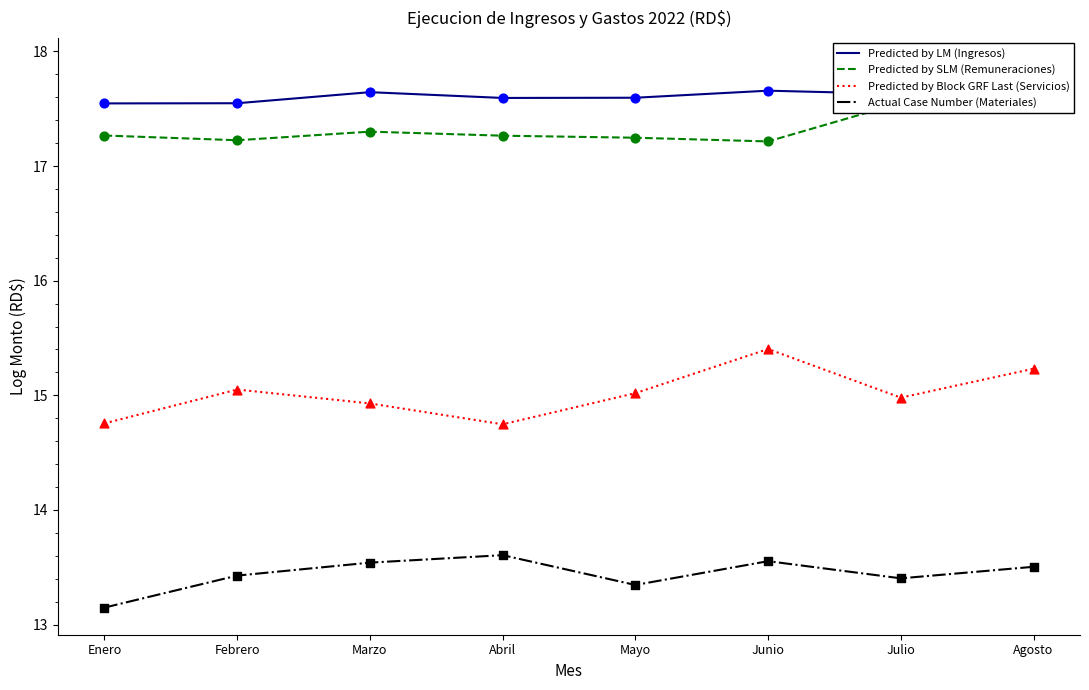

Which series has the widest spread of Y values?

Predicted by SLM (Remuneraciones)